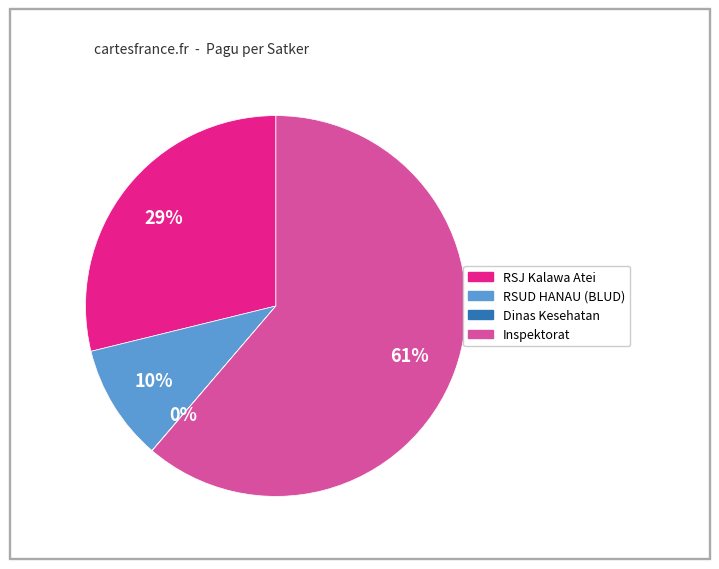

Is there a majority slice in this chart?

Yes